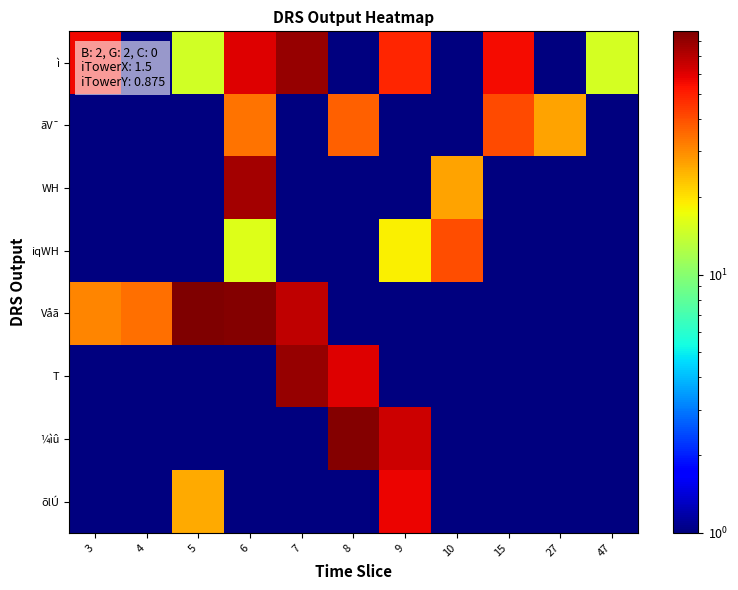

What is the spread (max minus min) of values at 3?

55.0